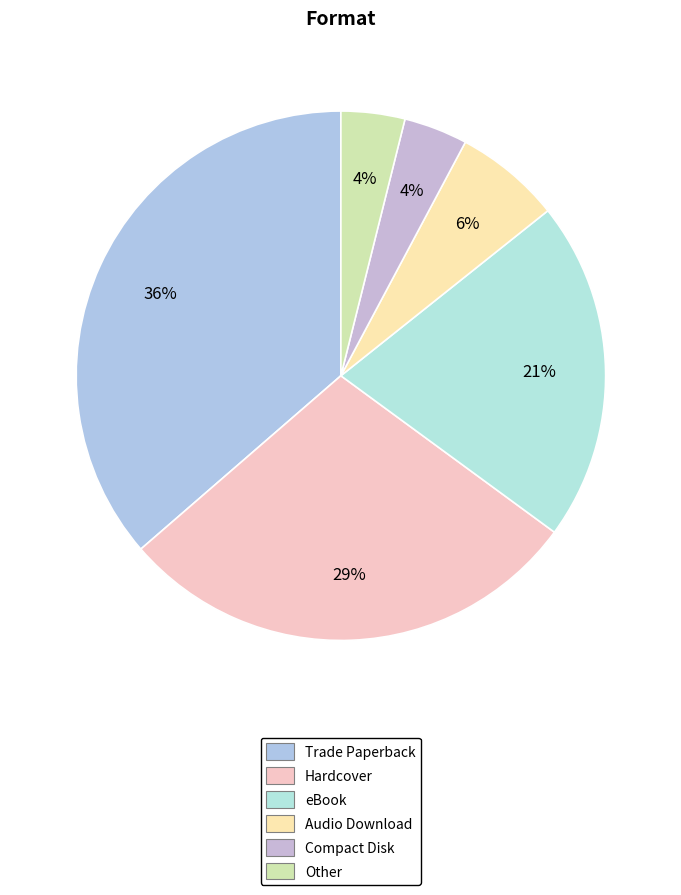

Does any single category account for the majority?

No